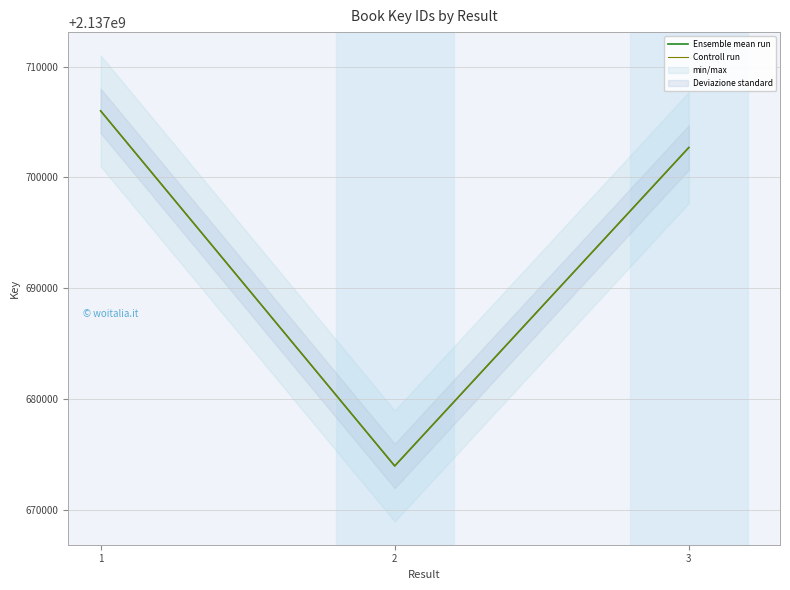

What is the difference between the maximum and minimum values in the Ensemble mean run series?

32016